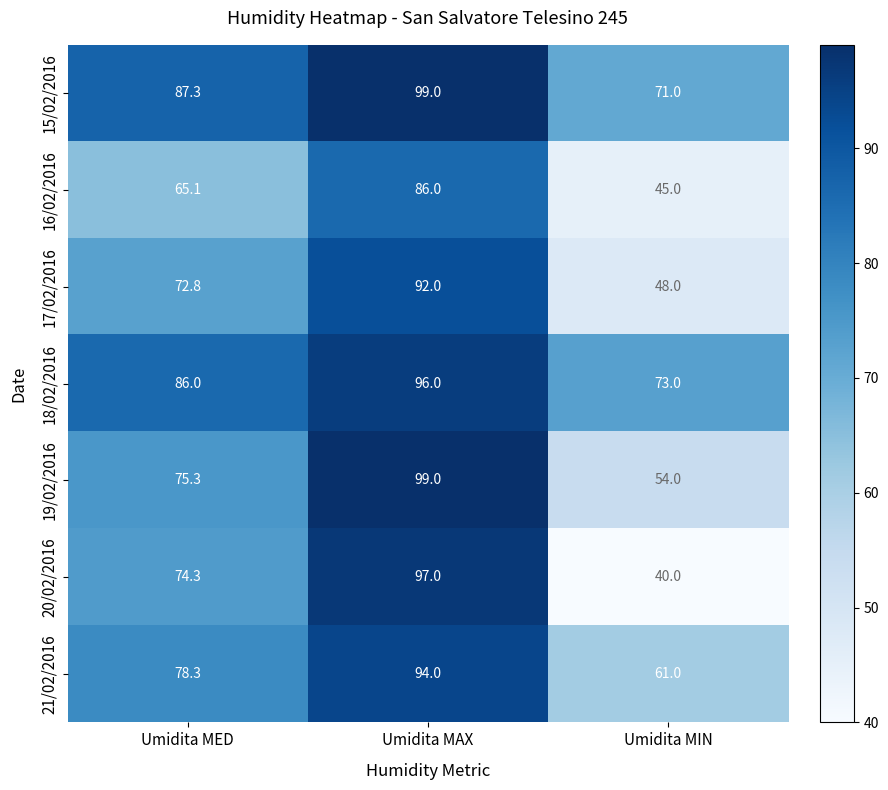

What is the difference between the maximum and minimum values in the 21/02/2016 series?

33.0